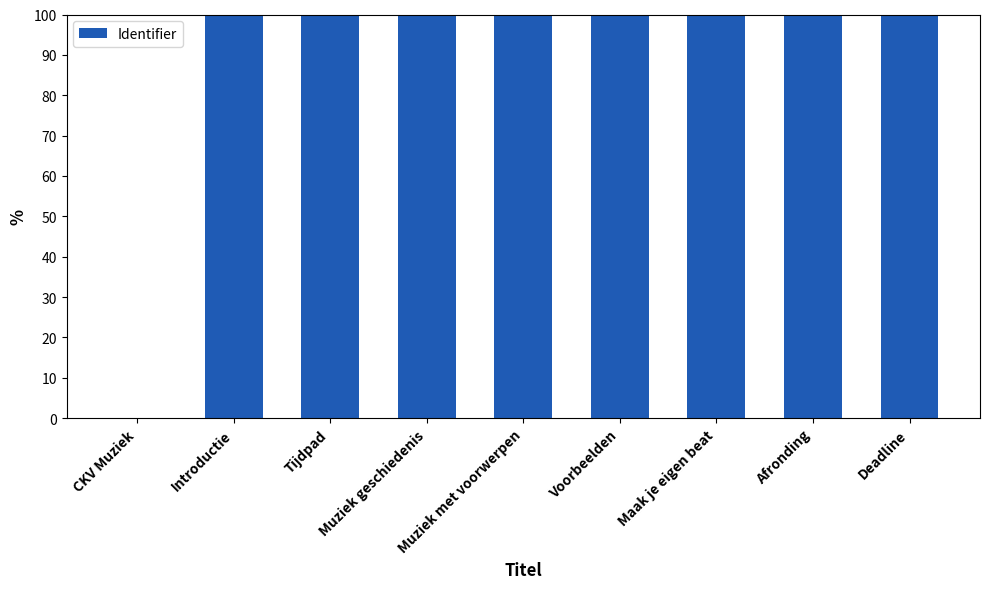

The chart shows a value of 100.0 at Maak je eigen beat. True or false?

True